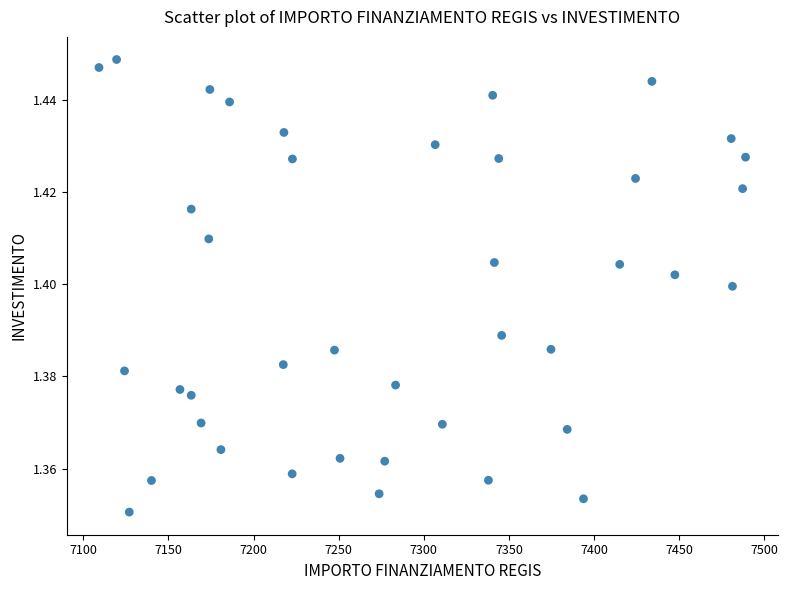

What is the range of X values (max minus min)?

379.7